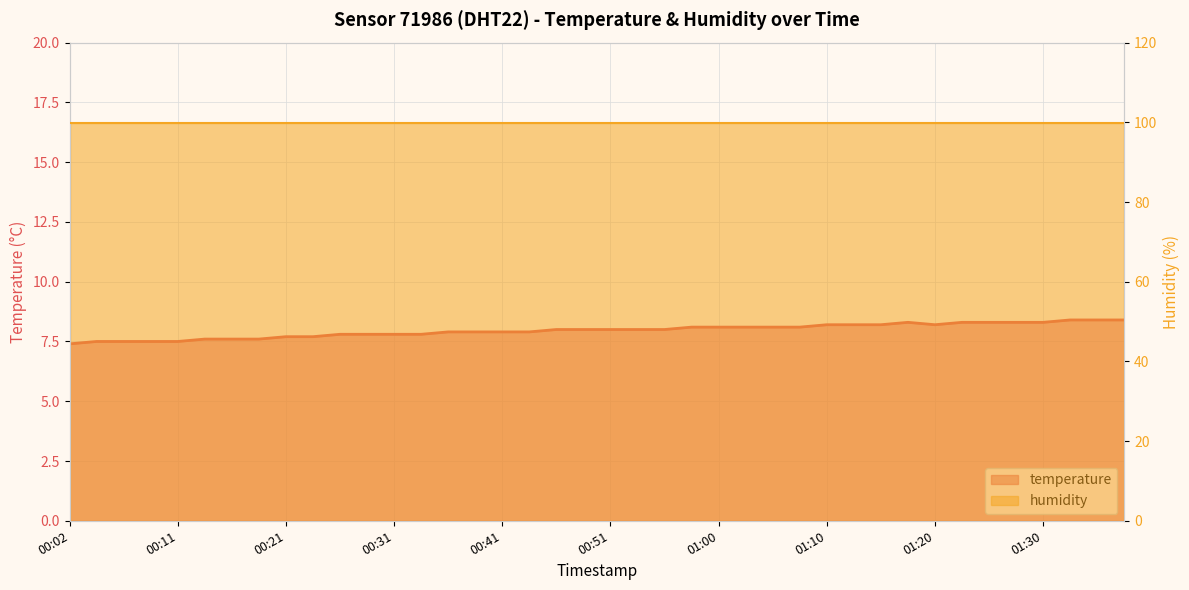

Read the value at 01:25.

8.3